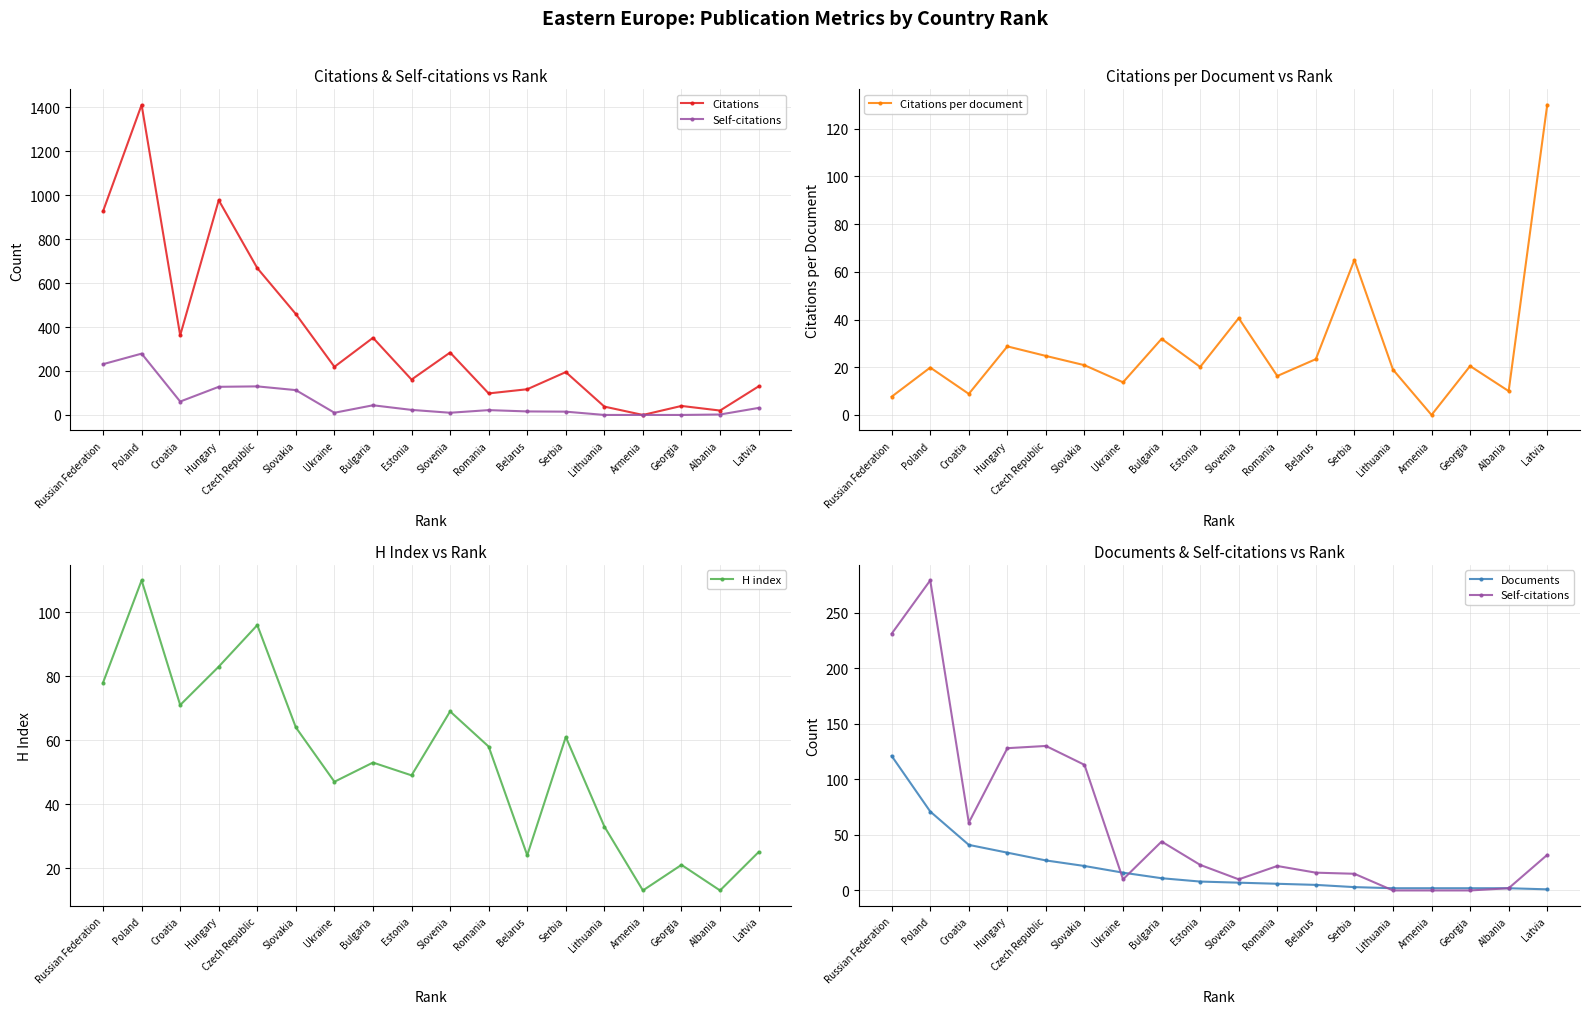

Rank the categories by H index value from lowest to highest.

Armenia, Albania, Georgia, Belarus, Latvia, Lithuania, Ukraine, Estonia, Bulgaria, Romania, Serbia, Slovakia, Slovenia, Croatia, Russian Federation, Hungary, Czech Republic, Poland